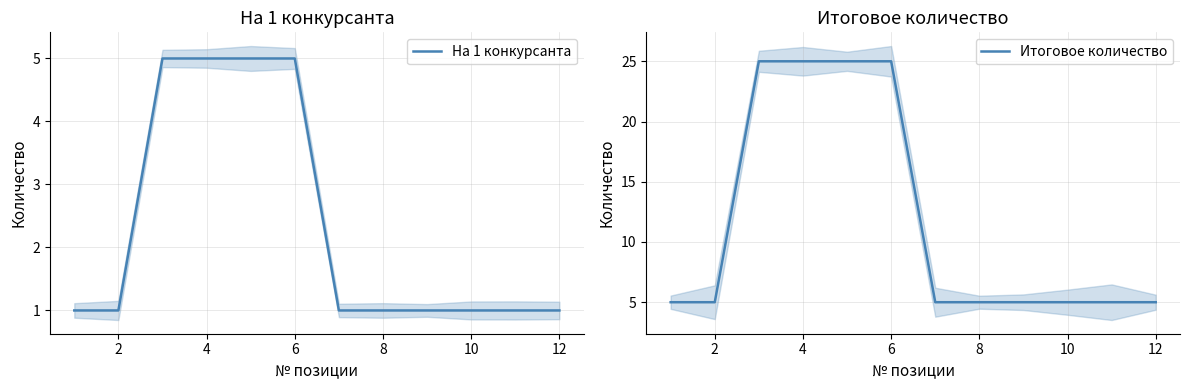

True or false: Итоговое количество has more than 0 interior local peaks.

False